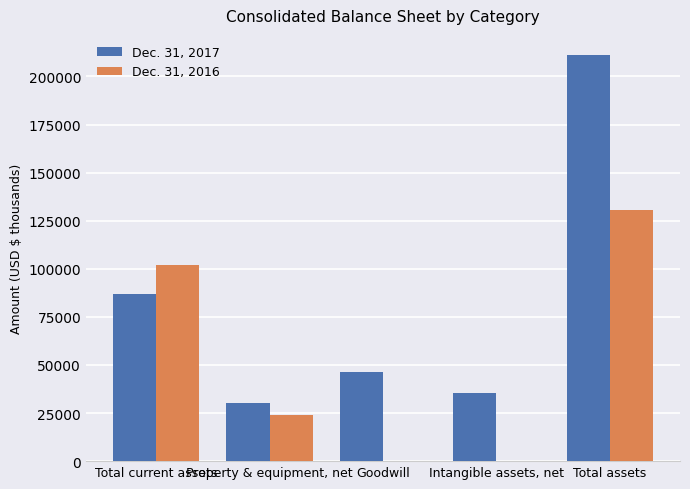

What is the total value across all series at Property & equipment, net?

54134